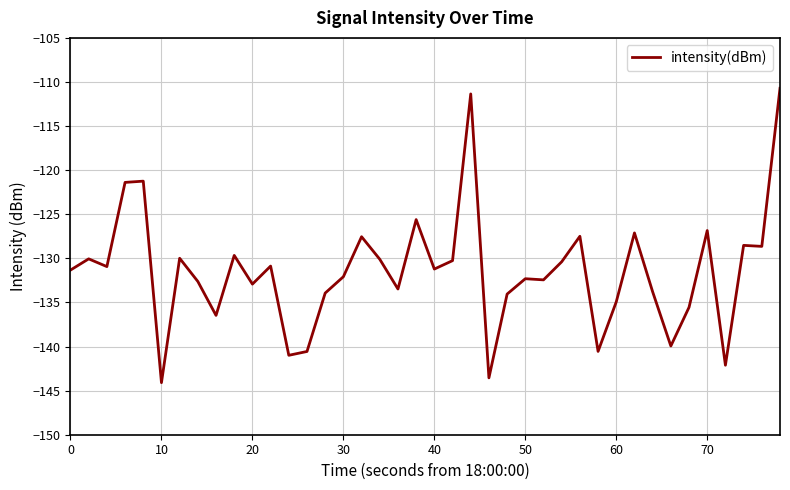

What is the difference between the maximum and minimum values?

33.4